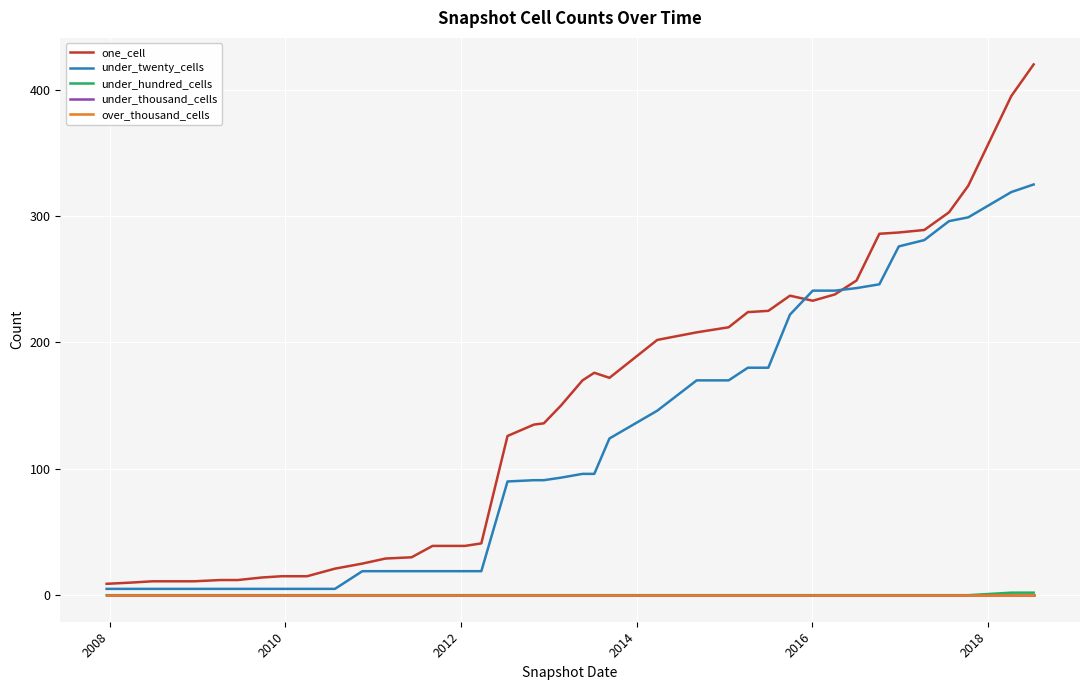

Does the chart have visible grid lines?

Yes